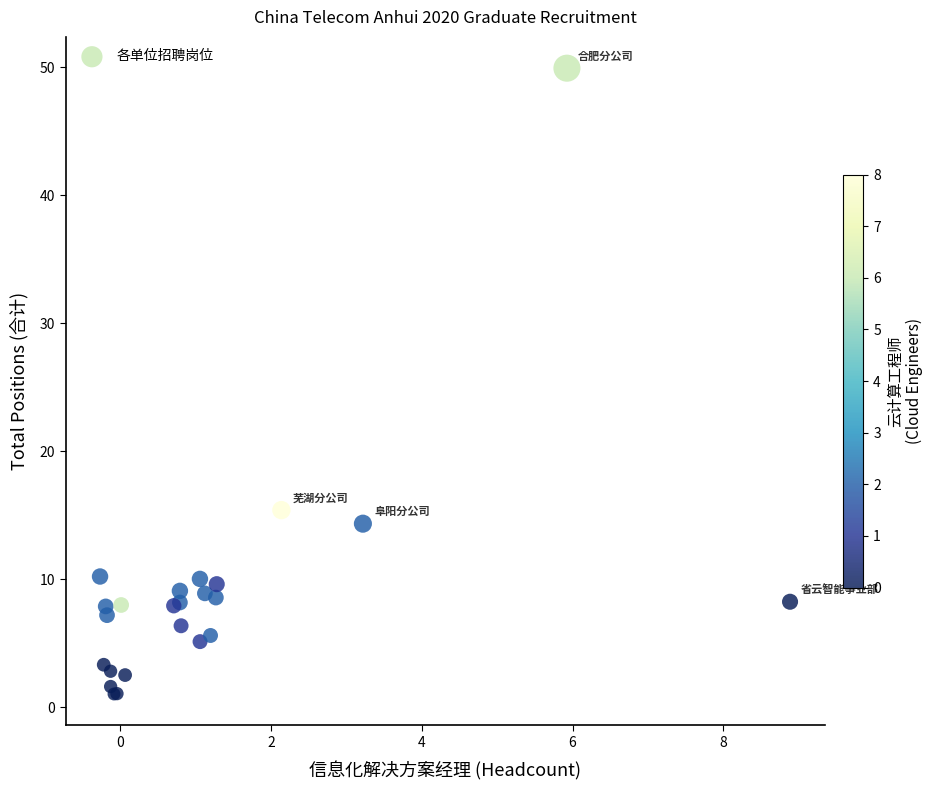

What Y value in the scatter plot is closest to 25?

15.4